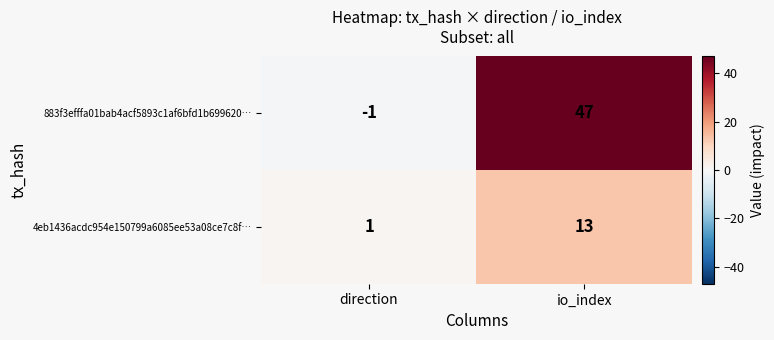

Between direction and io_index, which series saw the biggest shift?

883f3efffa01bab4acf5893c1af6bfd1b699620…